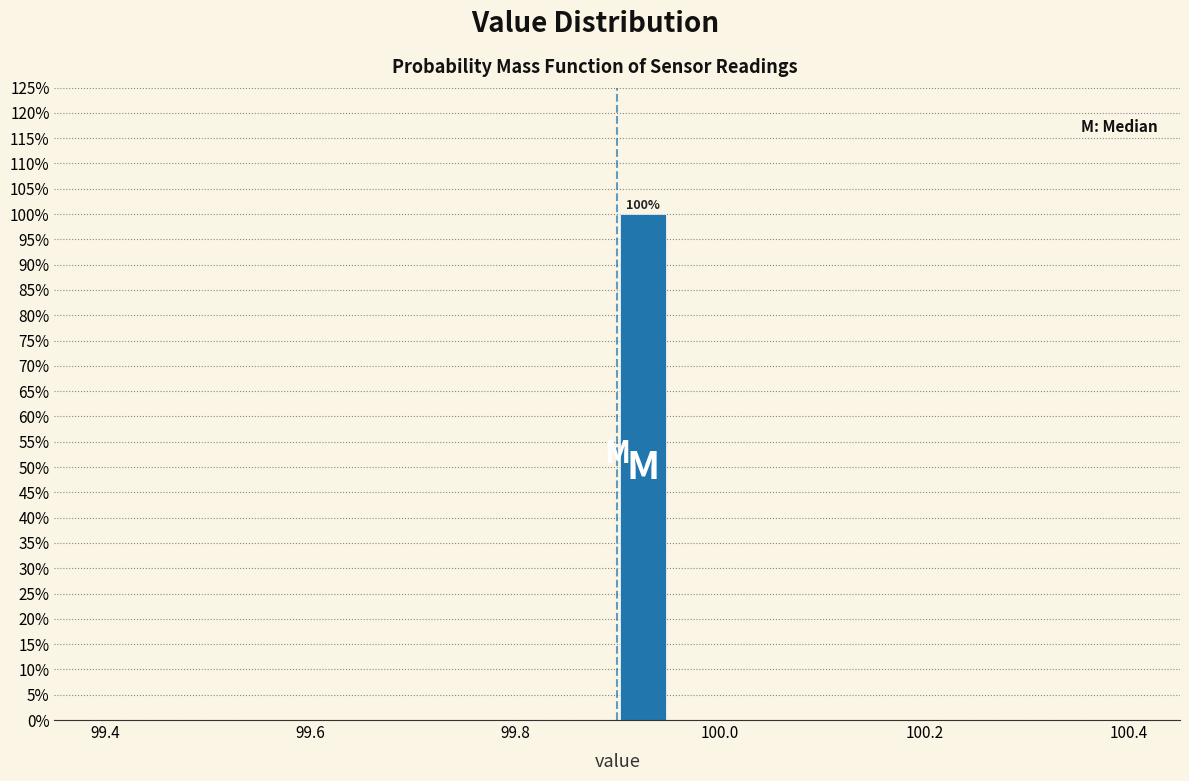

Around what value on the x-axis is the tallest bar? Give the approximate position of its centre, as read against the axis.

99.92